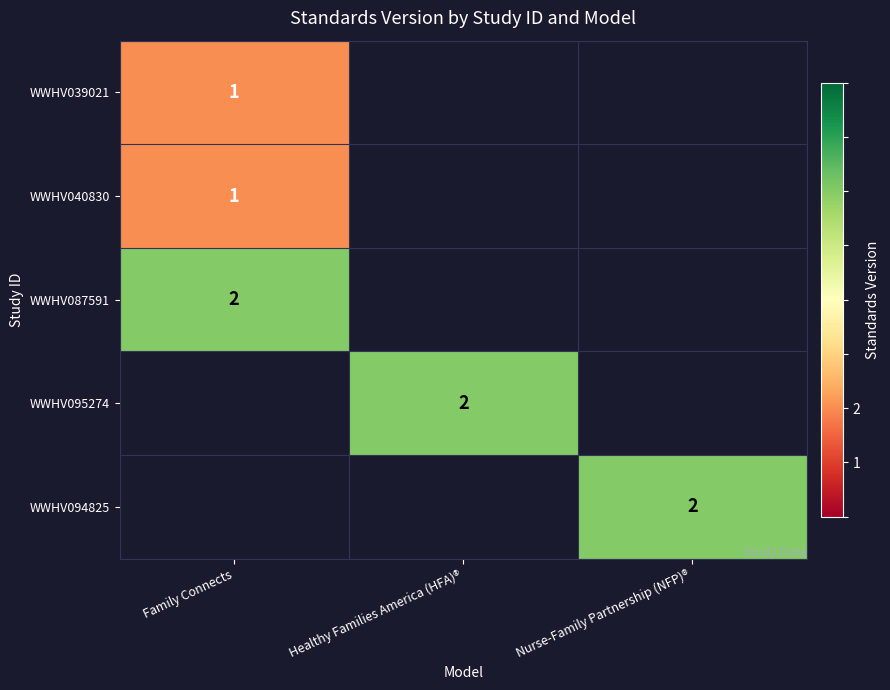

The value of WWHV094825 at Nurse-Family Partnership (NFP)® is 2. True or false?

True